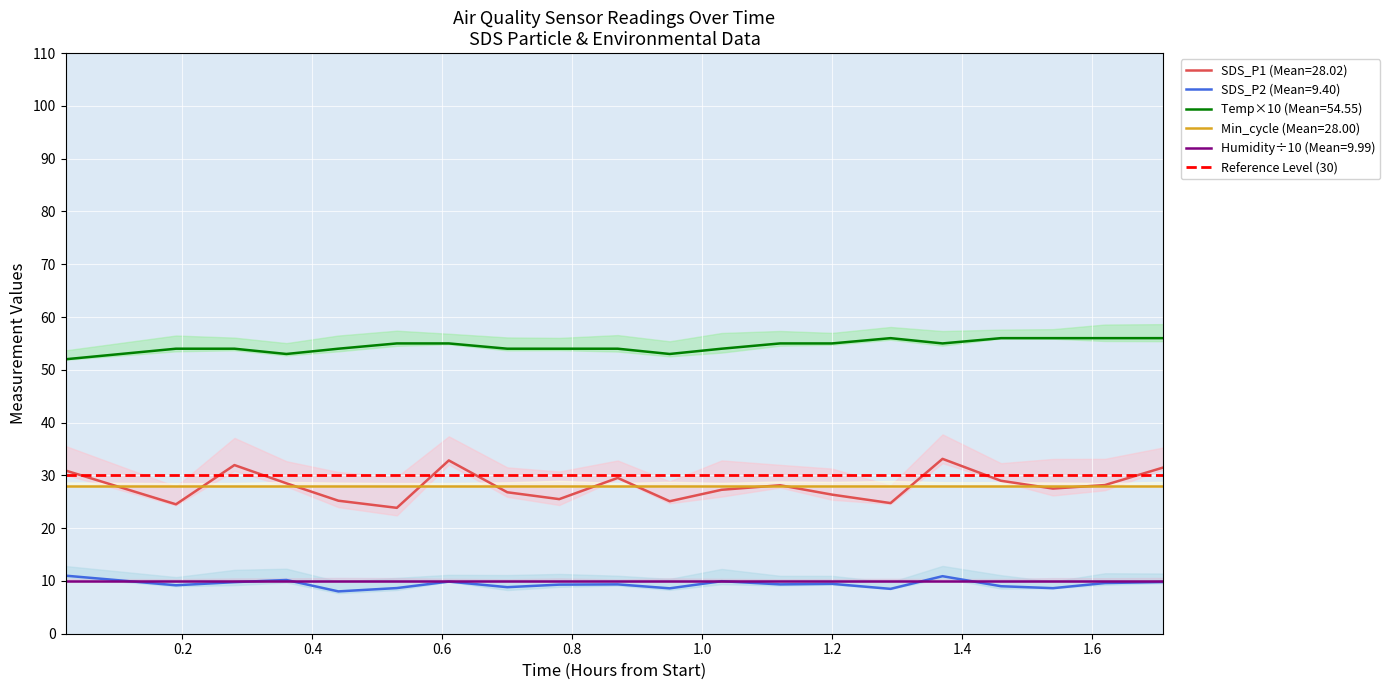

True or false: Temp×10 (Mean=54.55) and Min_cycle (Mean=28.00) intersect in this chart.

False